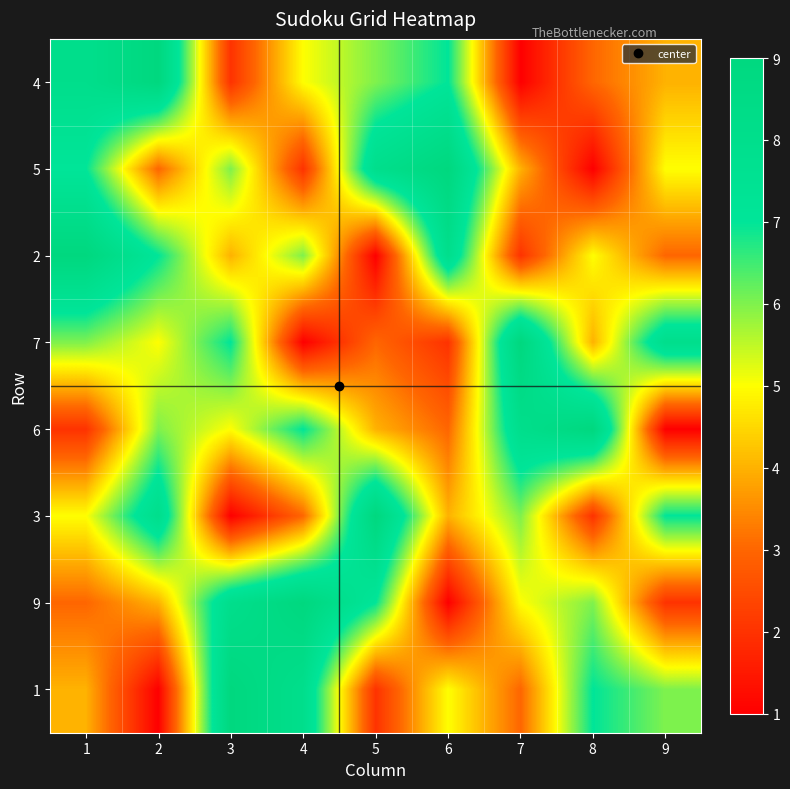

What is the maximum value shown in the chart?

9